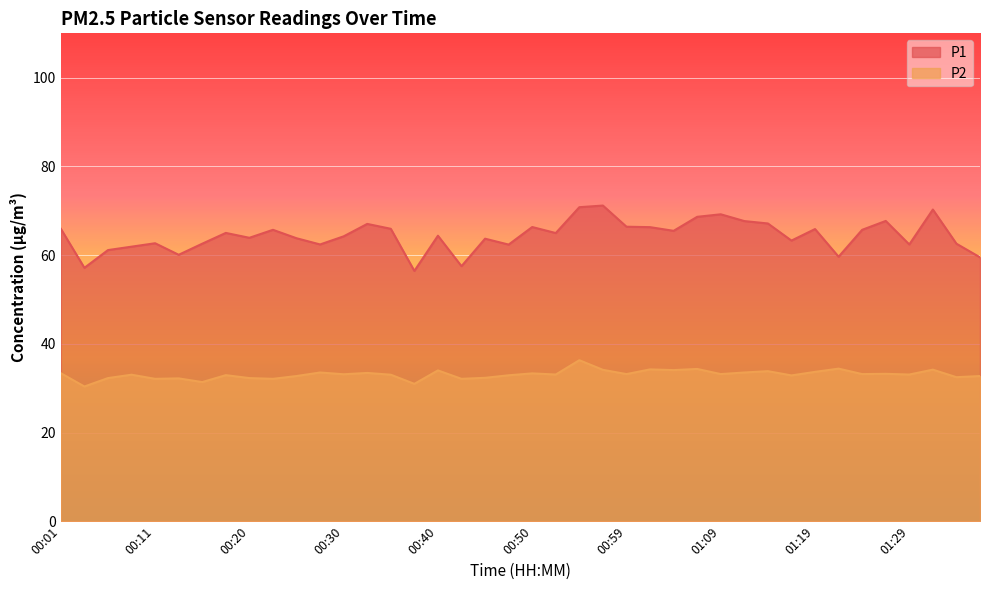

Which series has the largest range (max minus min)?

P1